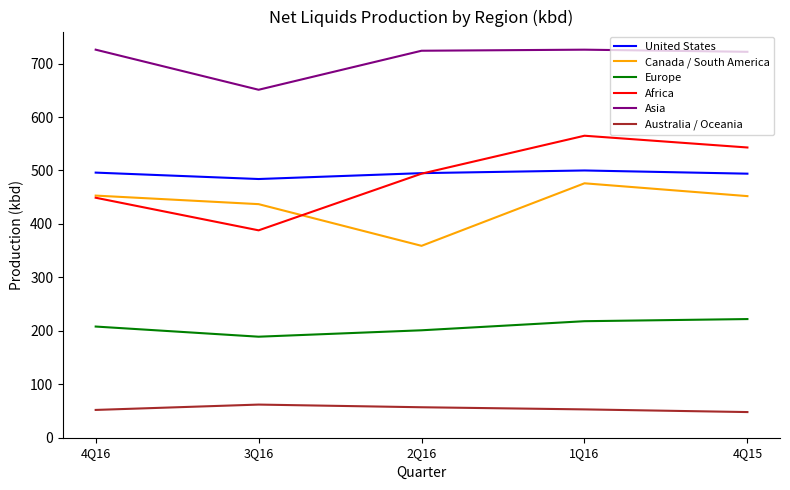

What is the maximum value for Asia?

726